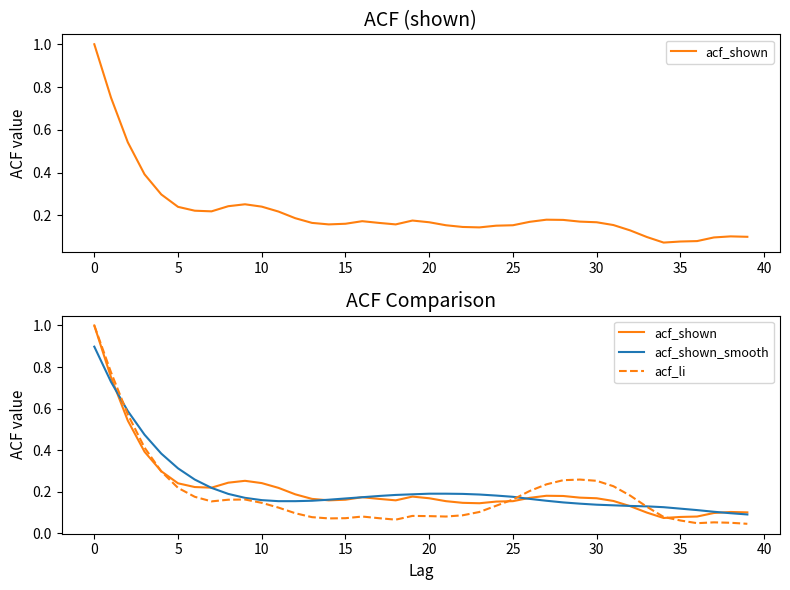

What is the difference between the maximum and minimum values in the acf_shown_smooth series?

0.8